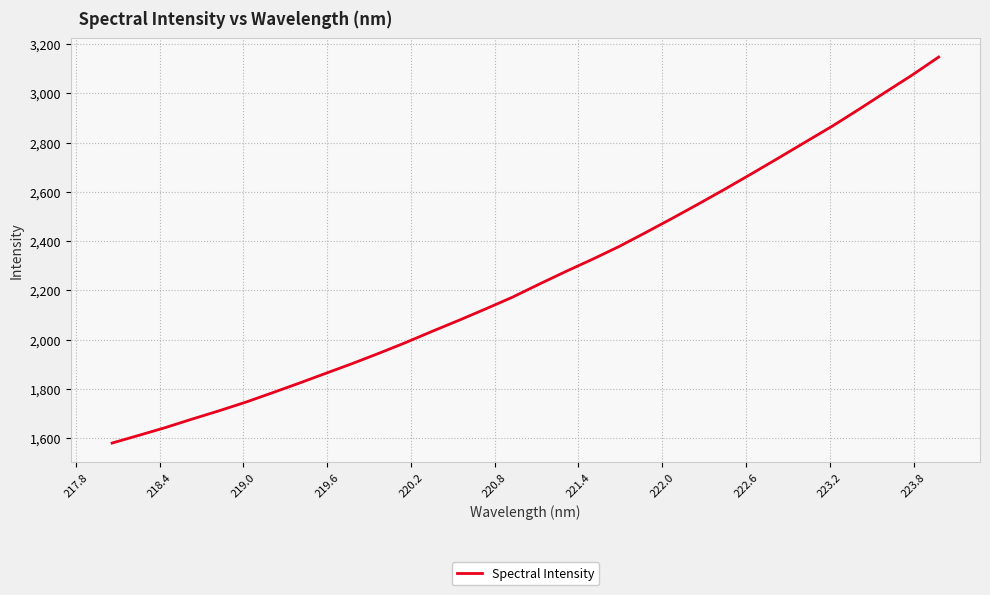

What is the difference between the maximum and minimum values?

1567.6